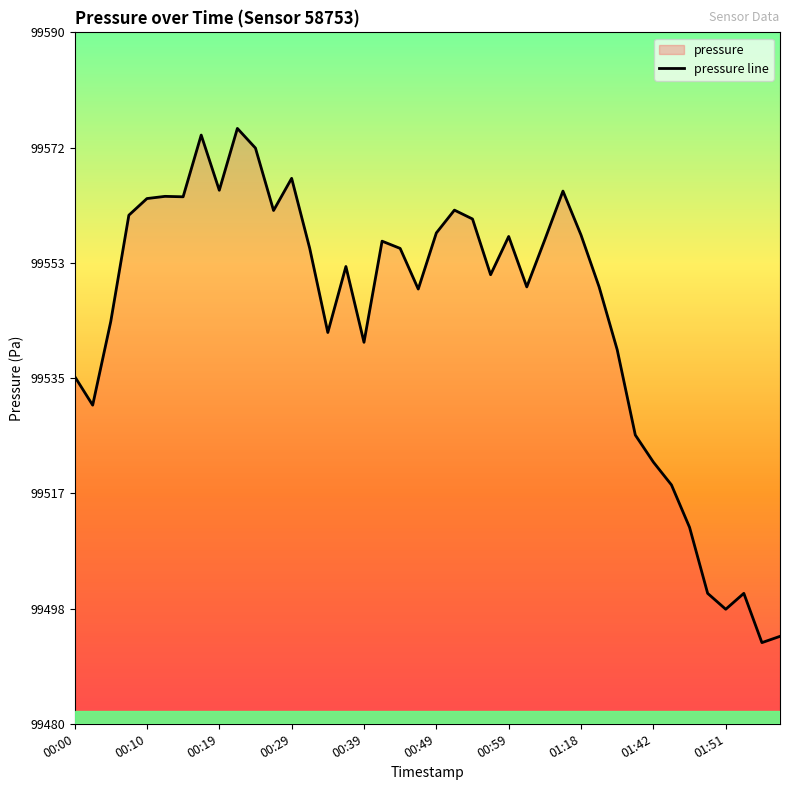

What is the smallest value displayed?

99492.9